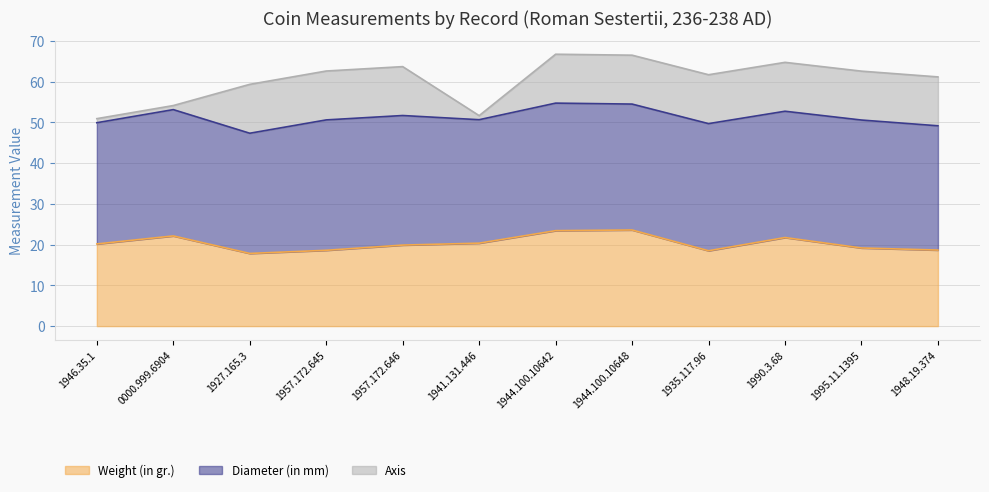

True or false: Weight (in gr.) has a value of 22.1 at 0000.999.6904.

True